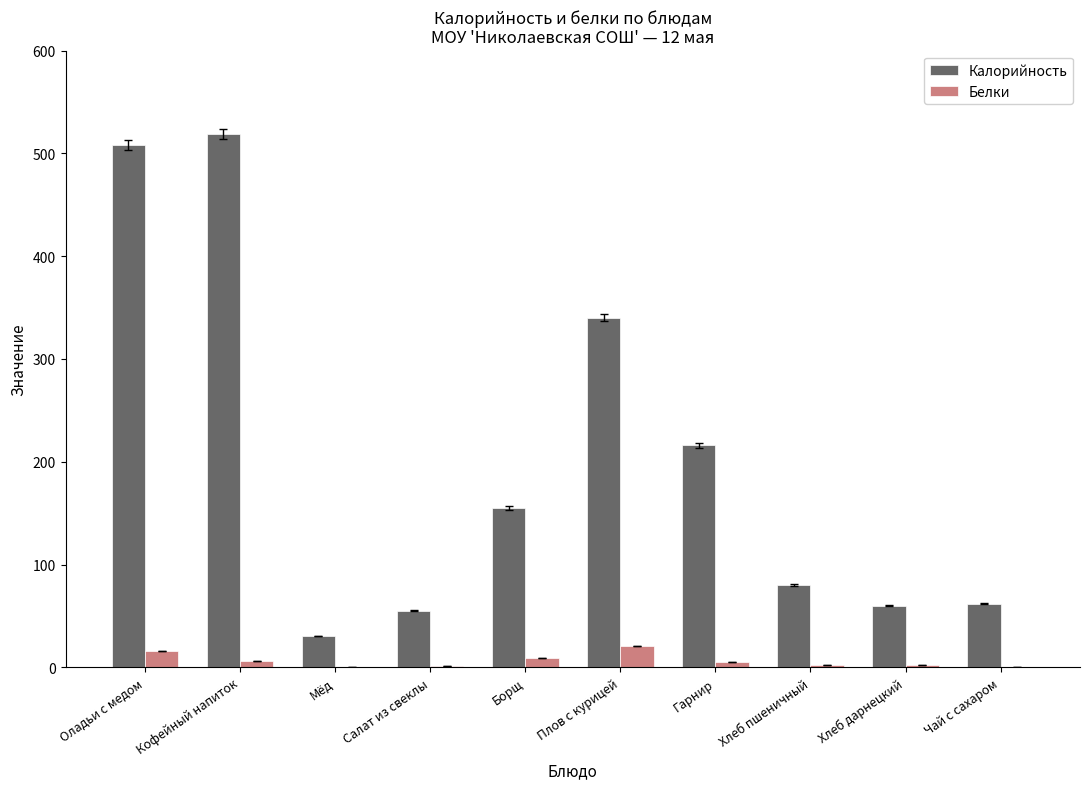

What is the total value across all series at Салат из свеклы?

56.0